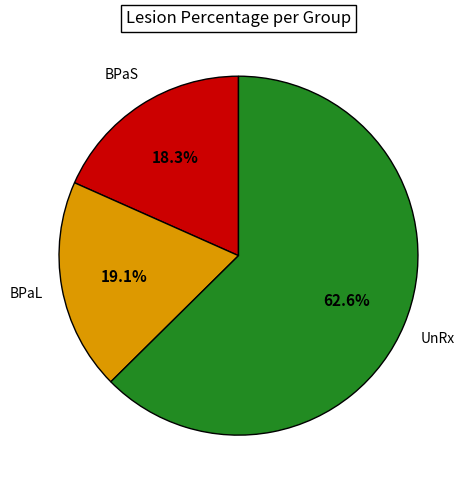

Is there any slice that represents more than half of the pie?

Yes